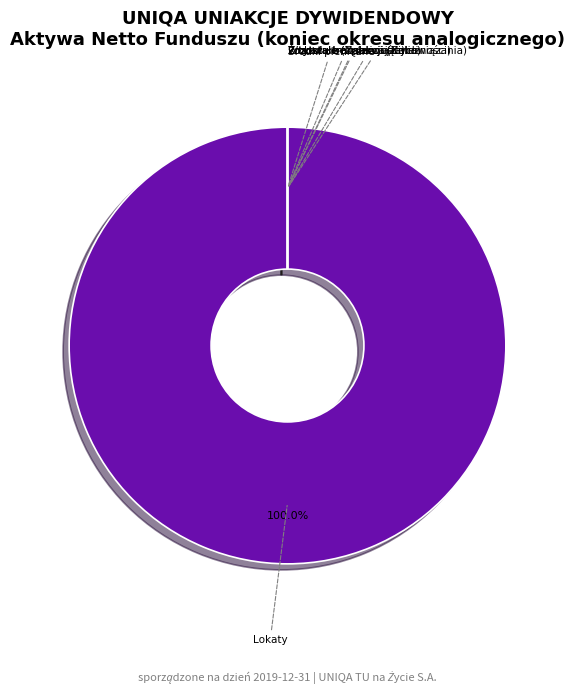

Does Lokaty account for over 50% of the chart?

Yes